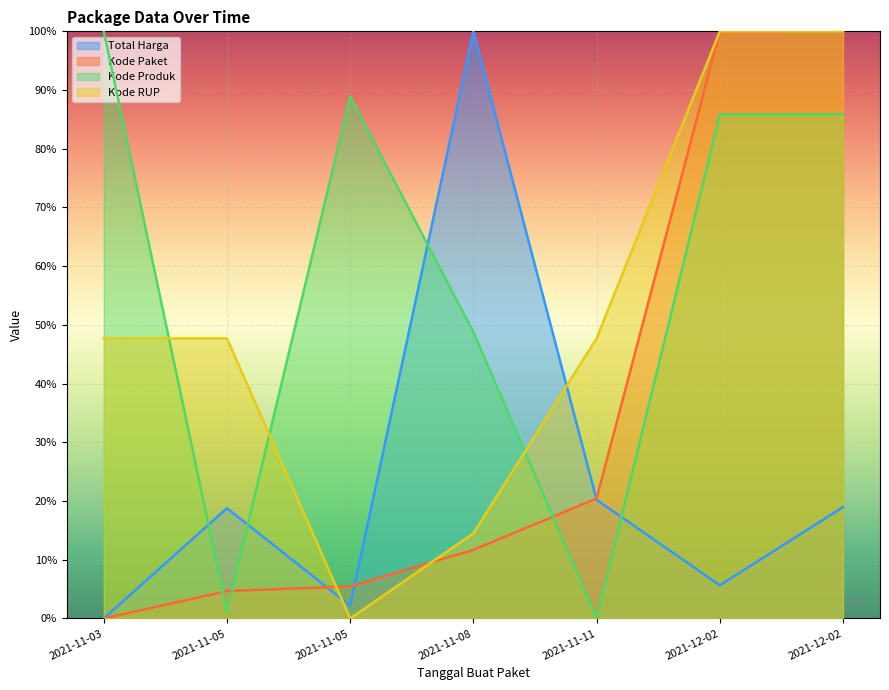

What is the spread (max minus min) of values at 2021-11-03?

1.0